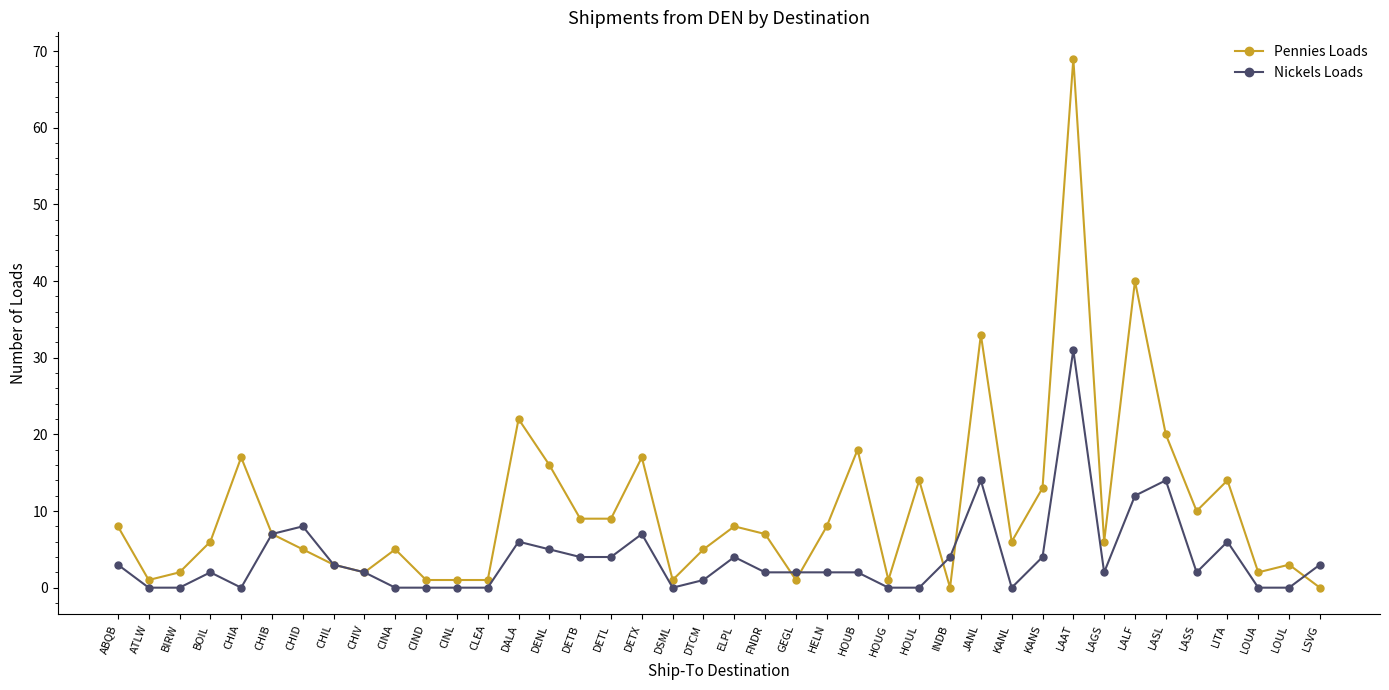

What value does the Nickels Loads series have at ELPL, to the nearest 5?

5